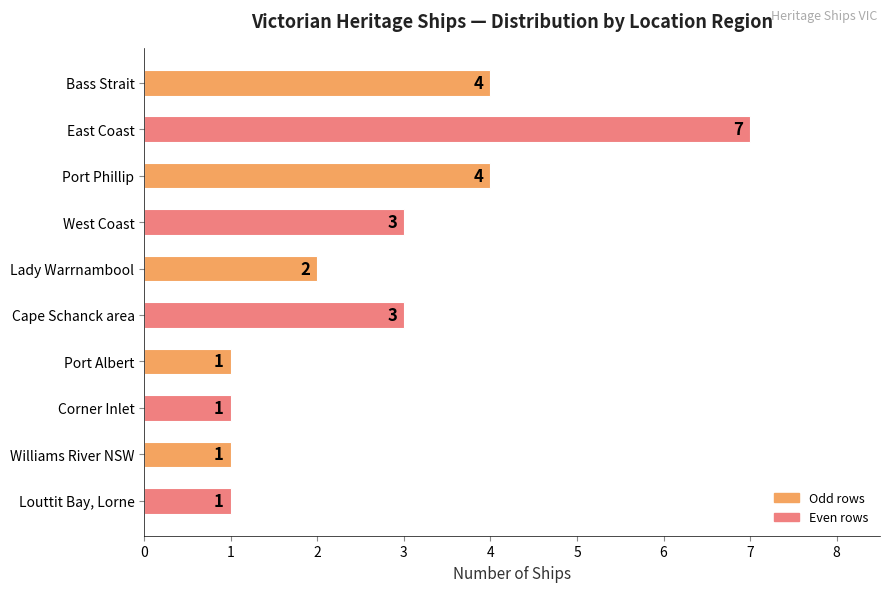

Count the values in the range 1 to 4.

9